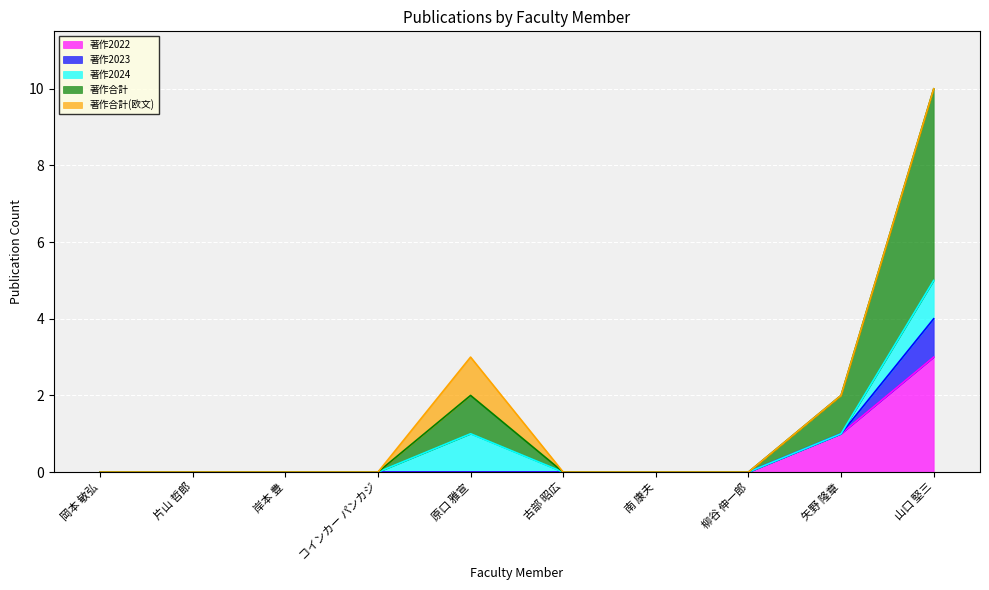

How many data points in 著作合計 are above 0?

3